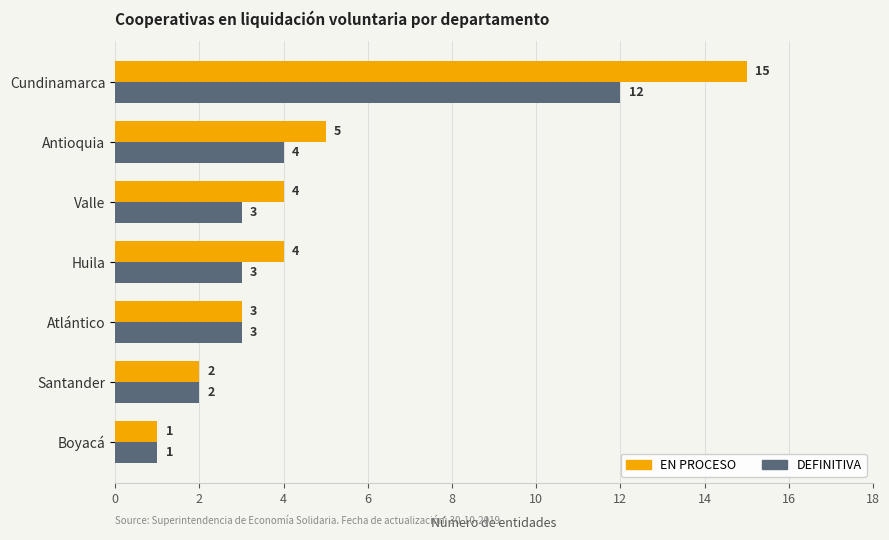

Which series has the largest total across all categories?

EN PROCESO